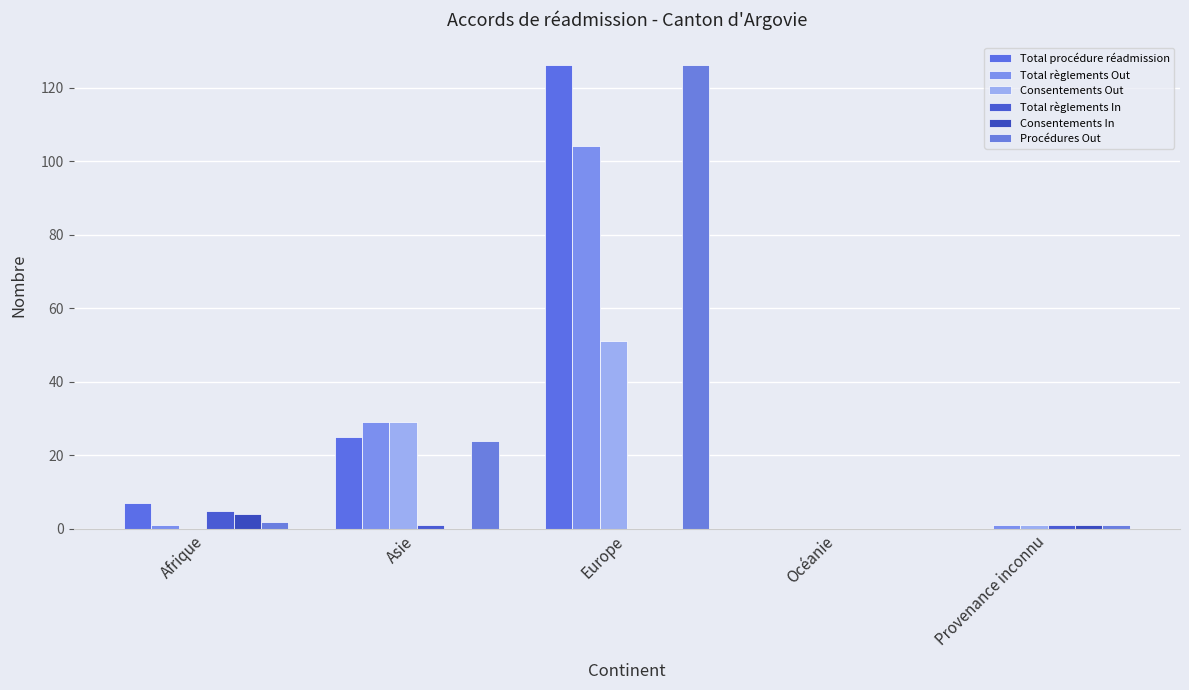

What are all the series names shown in the legend?

Total procédure réadmission, Total règlements Out, Consentements Out, Total règlements In, Consentements In, Procédures Out